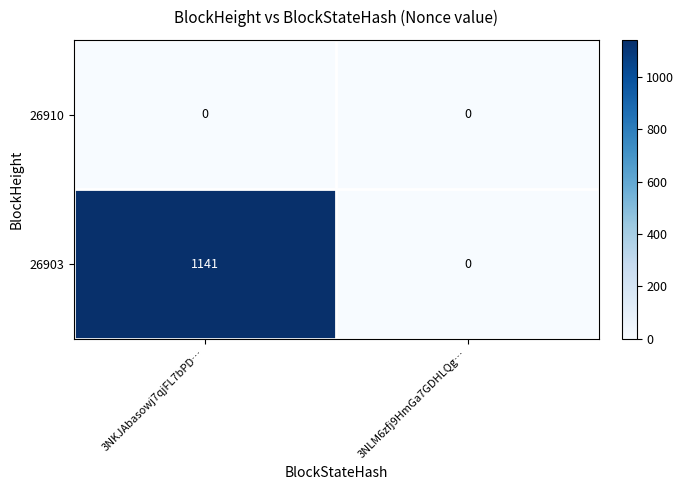

Is it true that 26903 equals 716 at 3NKJAbasowj7qjFL7bPD…?

False